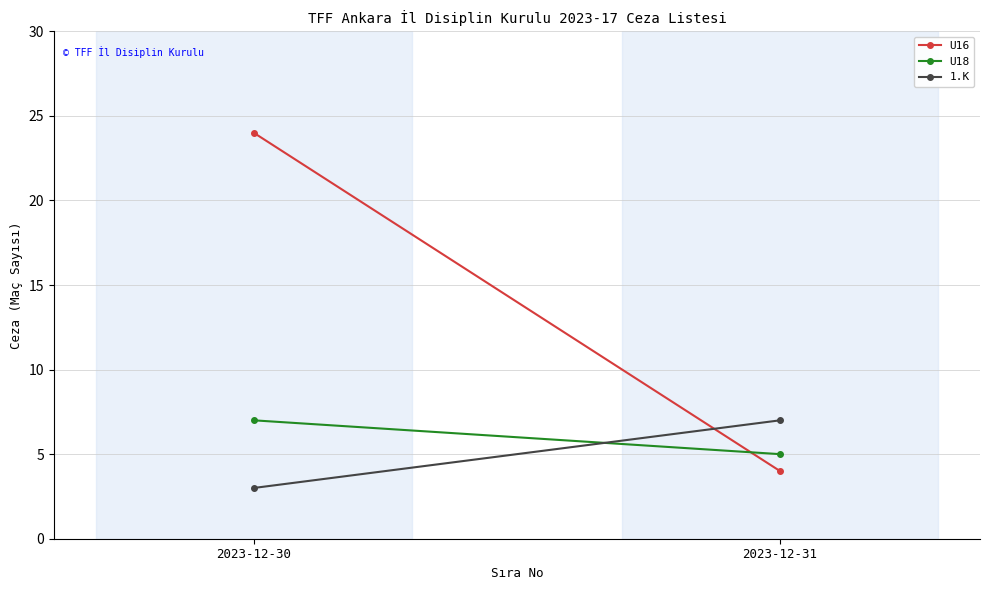

What is the total value across all series at 2023-12-31?

16